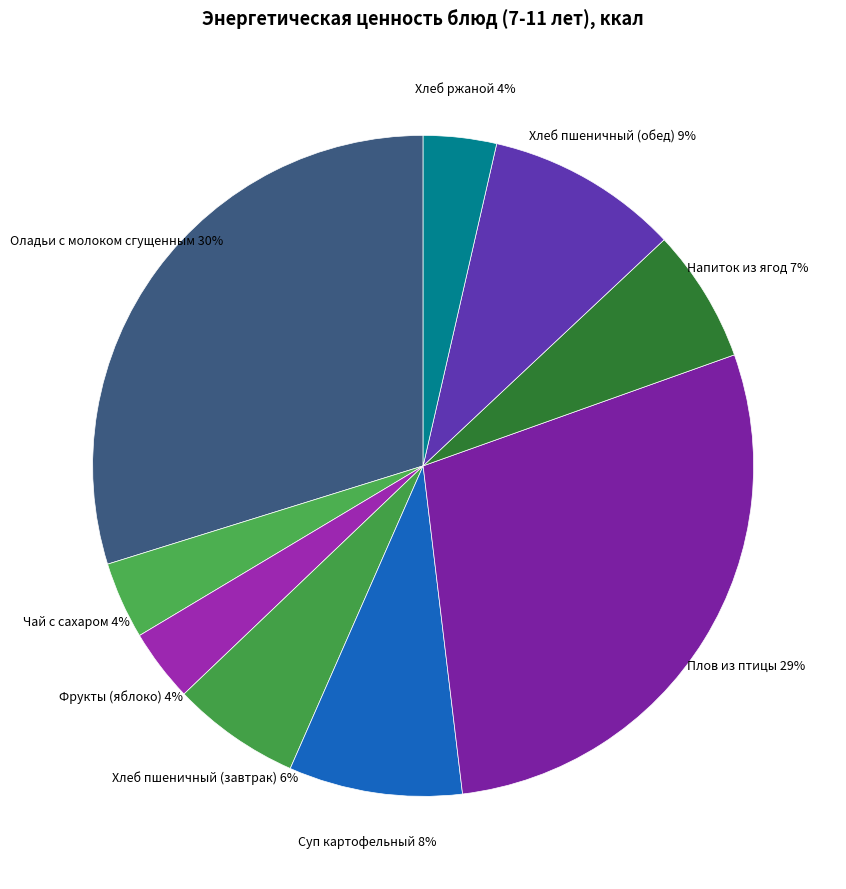

How many segments does this pie chart have?

9